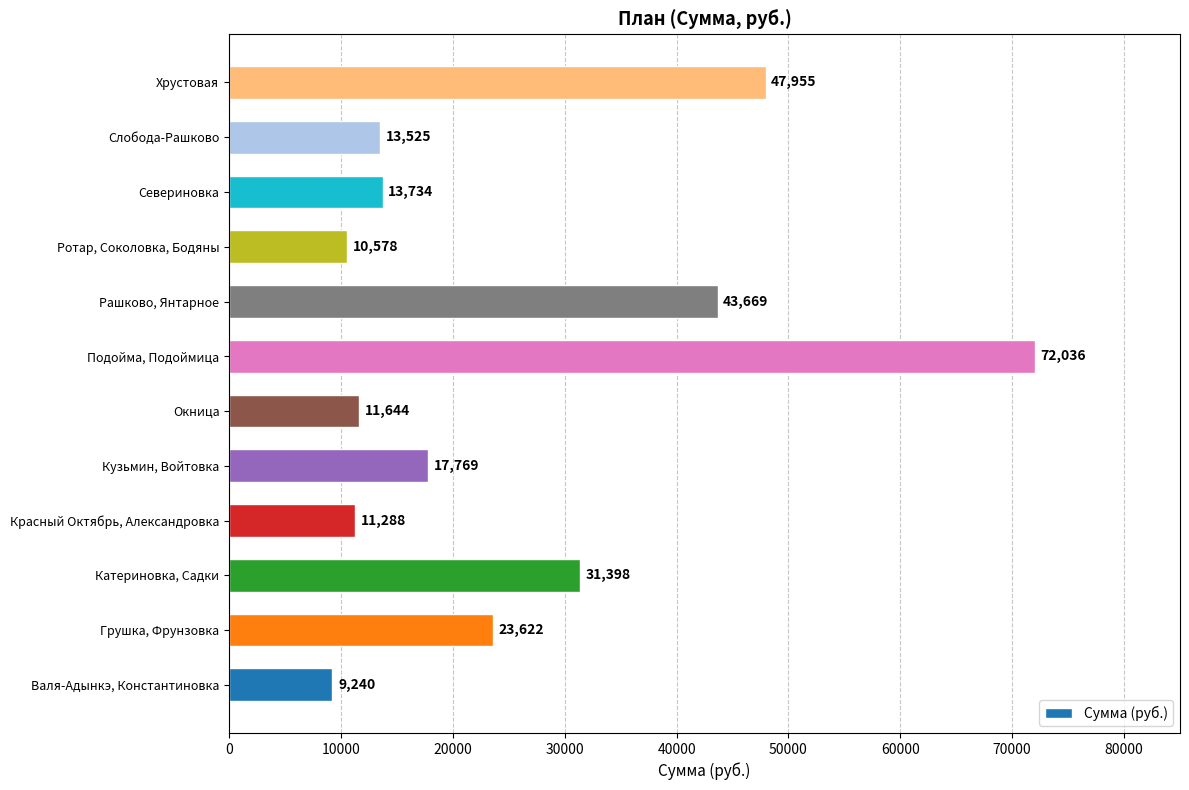

What is the change in value from Рашково, Янтарное to Севериновка?

-29935